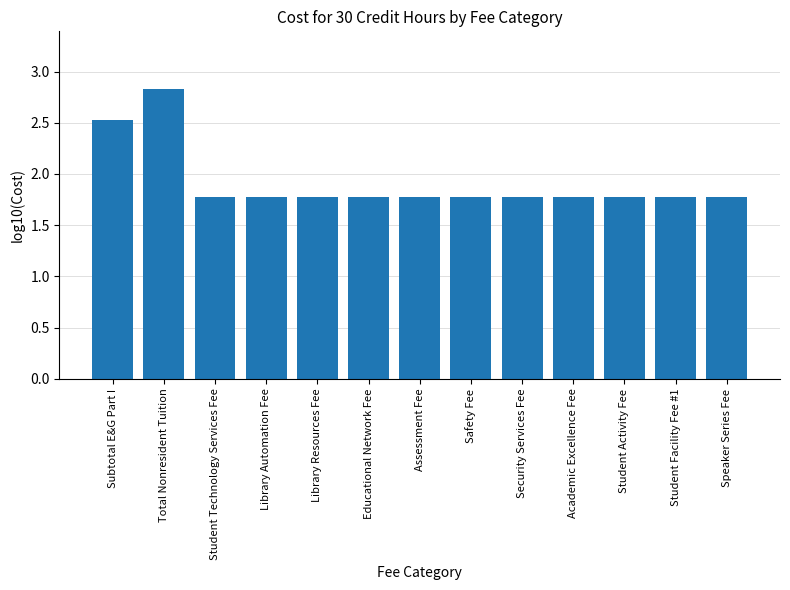

Does the chart contain stacked bars?

No